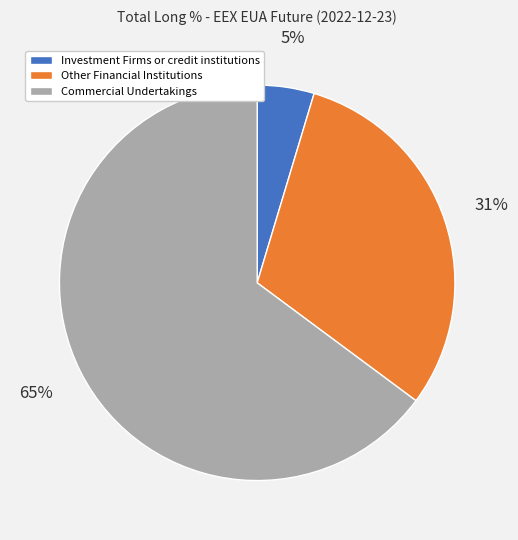

To the nearest percent, what is the average slice percentage?

33%